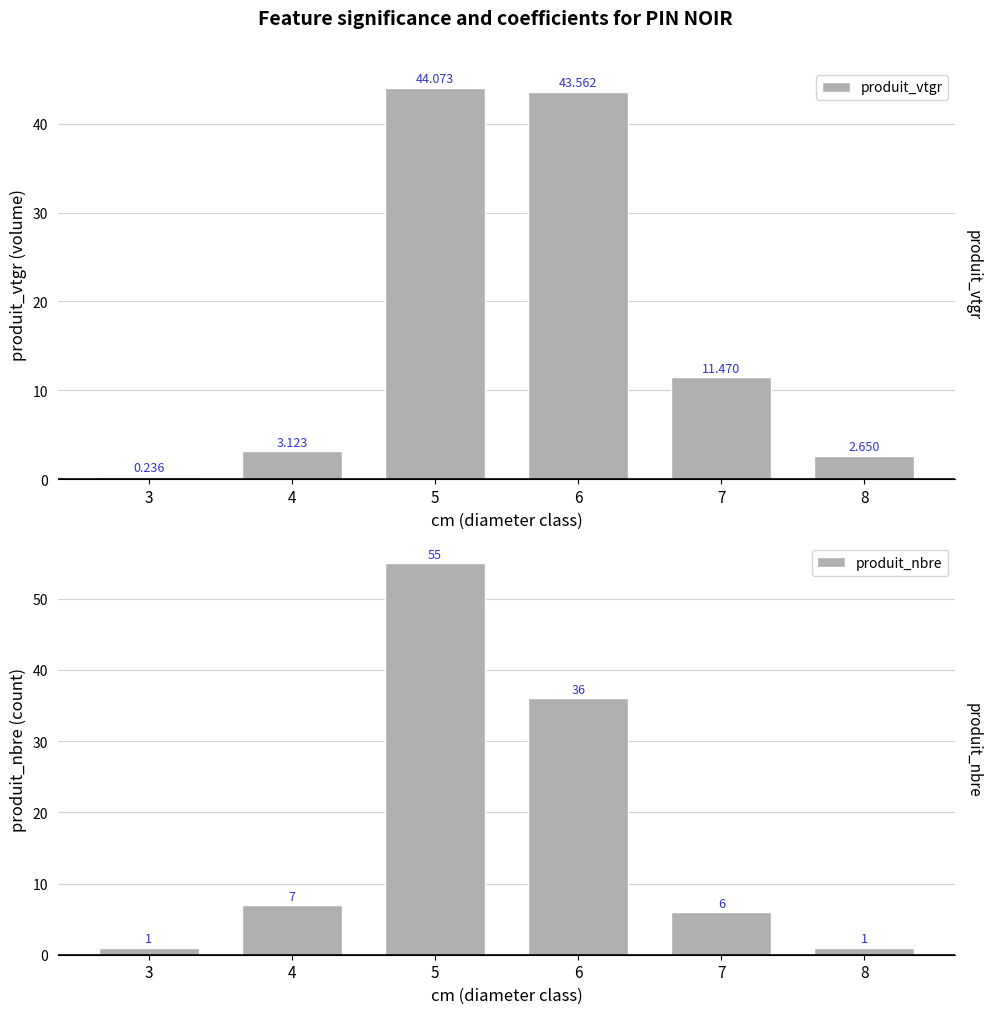

Which label corresponds to the largest value in the chart?

5